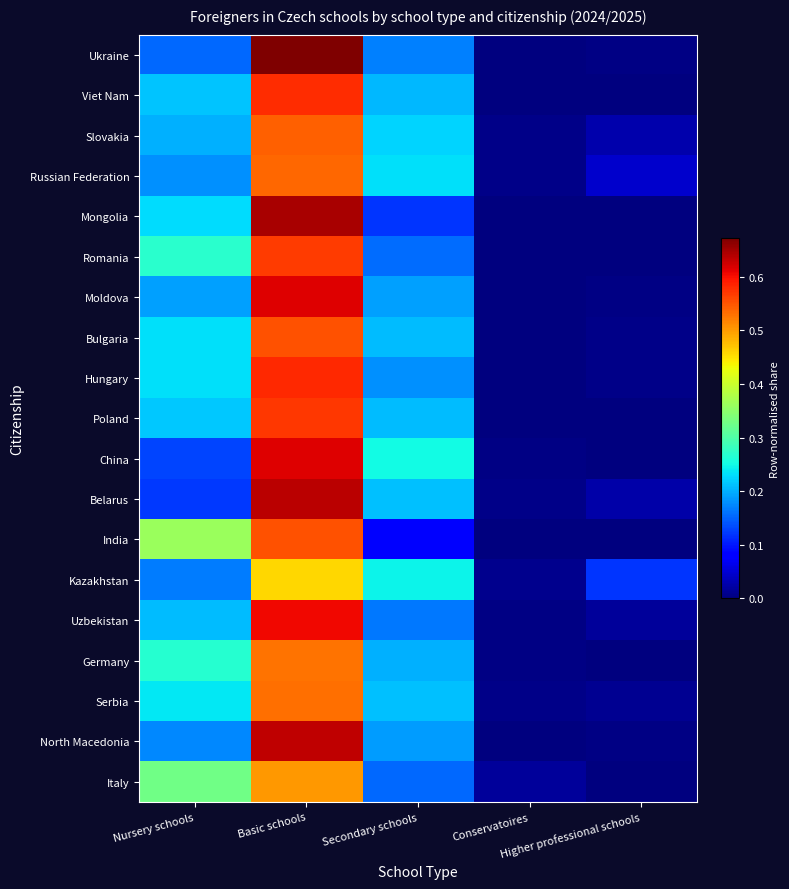

Reading right to left, transcribe all the data shown in this chart.

Ukraine: Higher professional schools=0.0	Conservatoires=0.0	Secondary schools=0.2	Basic schools=0.7	Nursery schools=0.2
Viet Nam: Higher professional schools=0.0	Conservatoires=0.0	Secondary schools=0.2	Basic schools=0.6	Nursery schools=0.2
Slovakia: Higher professional schools=0.0	Conservatoires=0.0	Secondary schools=0.2	Basic schools=0.5	Nursery schools=0.2
Russian Federation: Higher professional schools=0.0	Conservatoires=0.0	Secondary schools=0.2	Basic schools=0.5	Nursery schools=0.2
Mongolia: Higher professional schools=0.0	Conservatoires=0.0	Secondary schools=0.1	Basic schools=0.6	Nursery schools=0.2
Romania: Higher professional schools=0.0	Conservatoires=0.0	Secondary schools=0.2	Basic schools=0.6	Nursery schools=0.3
Moldova: Higher professional schools=0.0	Conservatoires=0.0	Secondary schools=0.2	Basic schools=0.6	Nursery schools=0.2
Bulgaria: Higher professional schools=0.0	Conservatoires=0.0	Secondary schools=0.2	Basic schools=0.6	Nursery schools=0.2
Hungary: Higher professional schools=0.0	Conservatoires=0.0	Secondary schools=0.2	Basic schools=0.6	Nursery schools=0.2
Poland: Higher professional schools=0.0	Conservatoires=0.0	Secondary schools=0.2	Basic schools=0.6	Nursery schools=0.2
China: Higher professional schools=0.0	Conservatoires=0.0	Secondary schools=0.3	Basic schools=0.6	Nursery schools=0.1
Belarus: Higher professional schools=0.0	Conservatoires=0.0	Secondary schools=0.2	Basic schools=0.6	Nursery schools=0.1
India: Higher professional schools=0.0	Conservatoires=0.0	Secondary schools=0.1	Basic schools=0.6	Nursery schools=0.4
Kazakhstan: Higher professional schools=0.1	Conservatoires=0.0	Secondary schools=0.2	Basic schools=0.5	Nursery schools=0.2
Uzbekistan: Higher professional schools=0.0	Conservatoires=0.0	Secondary schools=0.2	Basic schools=0.6	Nursery schools=0.2
Germany: Higher professional schools=0.0	Conservatoires=0.0	Secondary schools=0.2	Basic schools=0.5	Nursery schools=0.3
Serbia: Higher professional schools=0.0	Conservatoires=0.0	Secondary schools=0.2	Basic schools=0.5	Nursery schools=0.2
North Macedonia: Higher professional schools=0.0	Conservatoires=0.0	Secondary schools=0.2	Basic schools=0.6	Nursery schools=0.2
Italy: Higher professional schools=0.0	Conservatoires=0.0	Secondary schools=0.2	Basic schools=0.5	Nursery schools=0.3